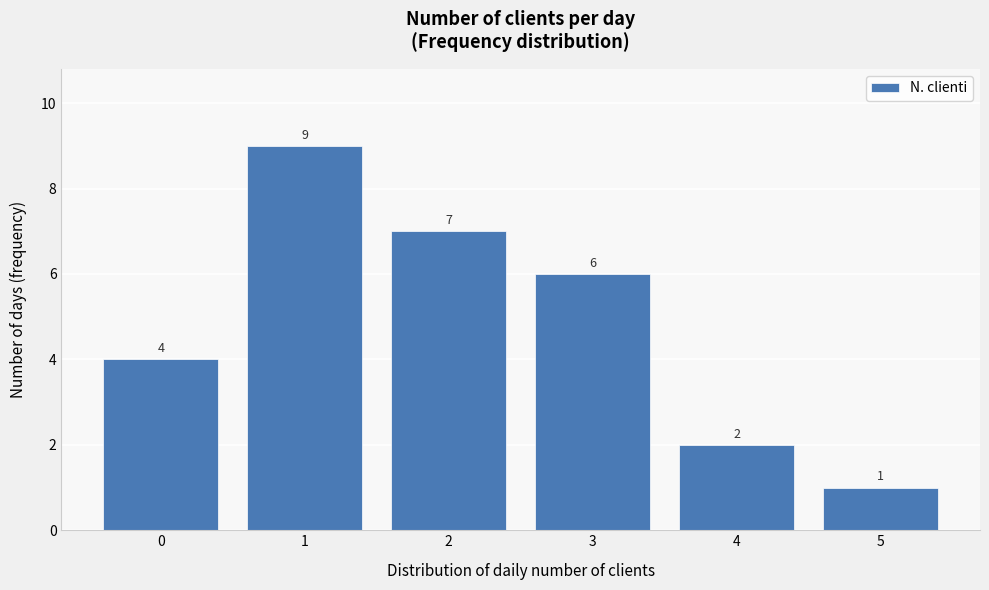

Reading left to right, transcribe all the data shown in this chart.

4	9	7	6	2	1